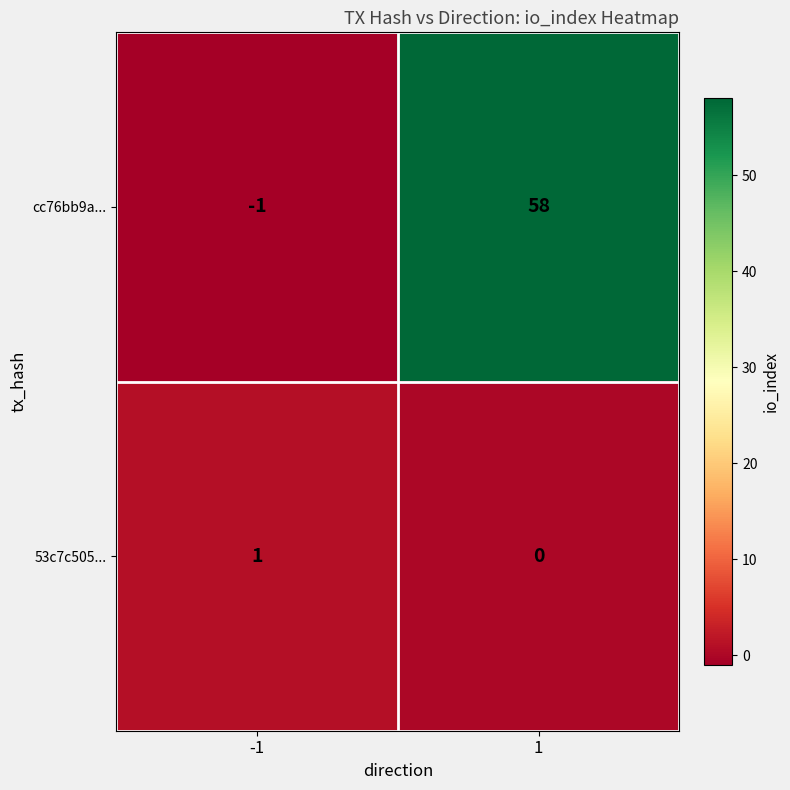

What is the sum of the cc76bb9a... values at 1 and -1?

57